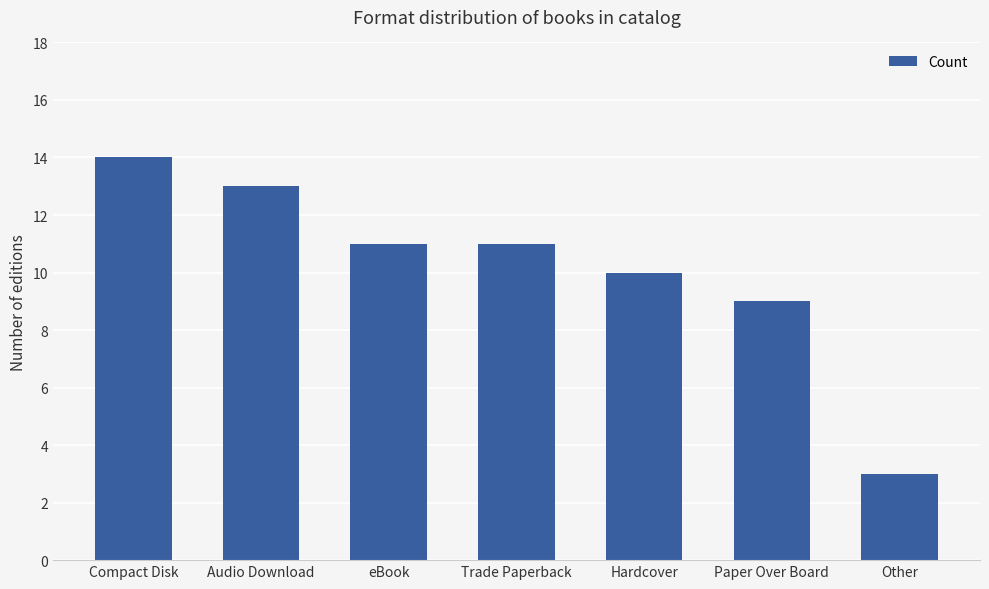

What is the average value?

10